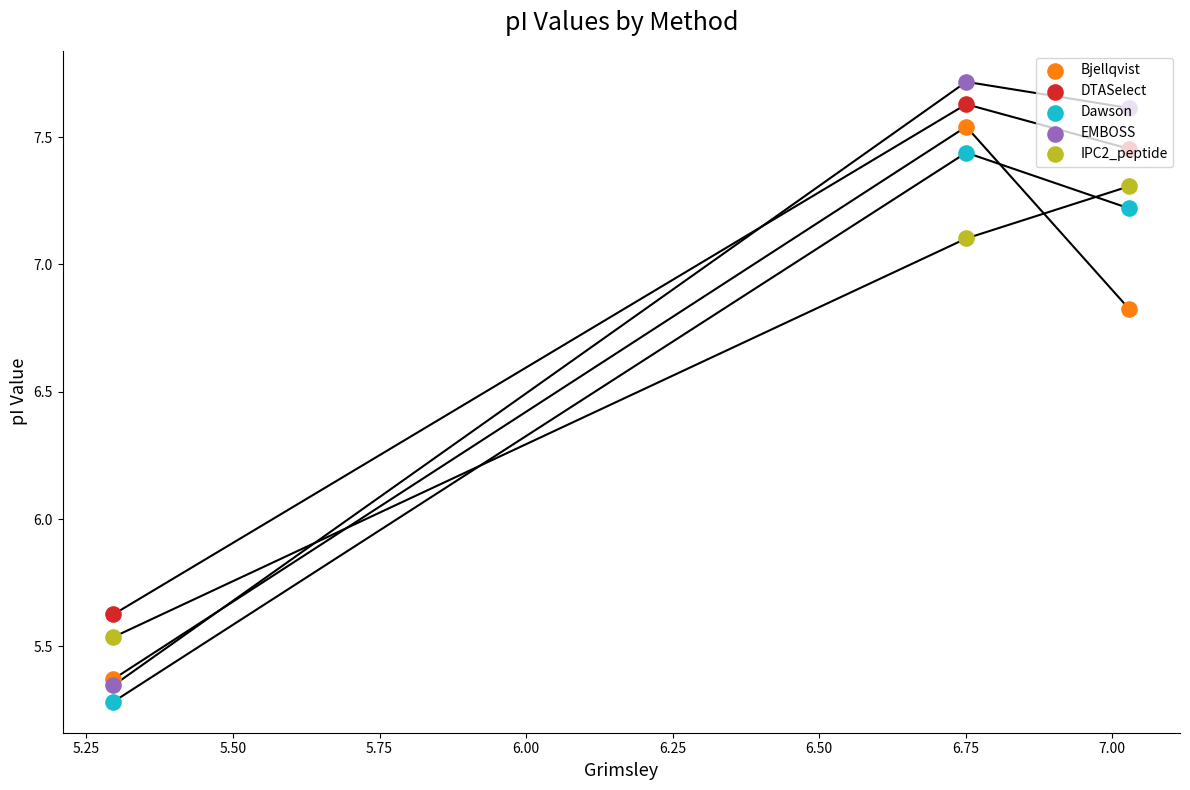

What are all the series names shown in the legend?

Bjellqvist, DTASelect, Dawson, EMBOSS, IPC2_peptide